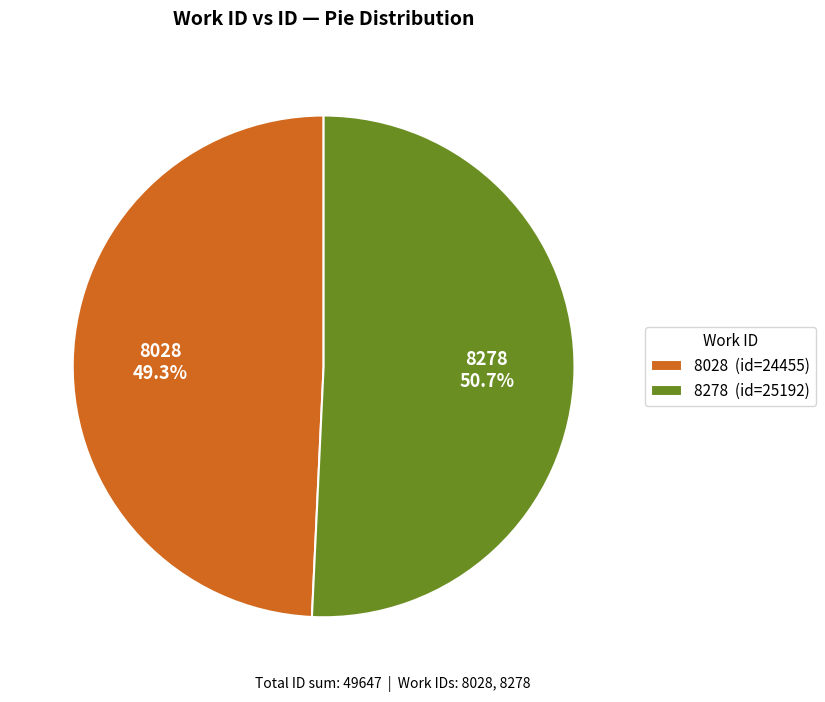

How many segments does this pie chart have?

2